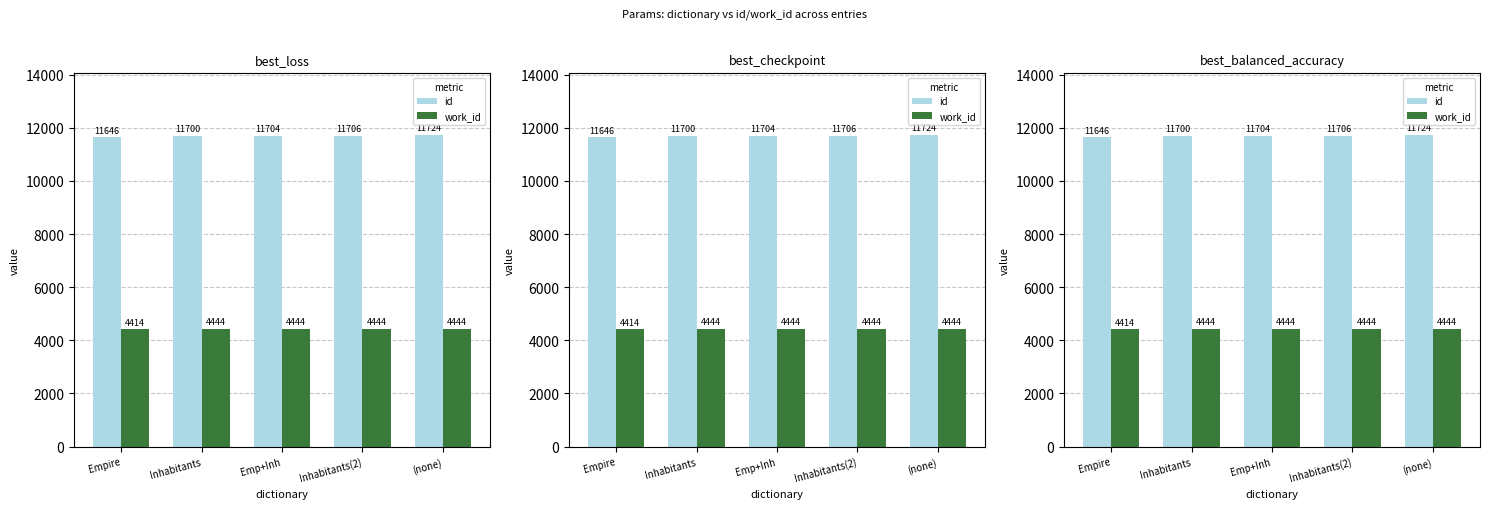

What is the difference between the highest and lowest values at Inhabitants?

7256